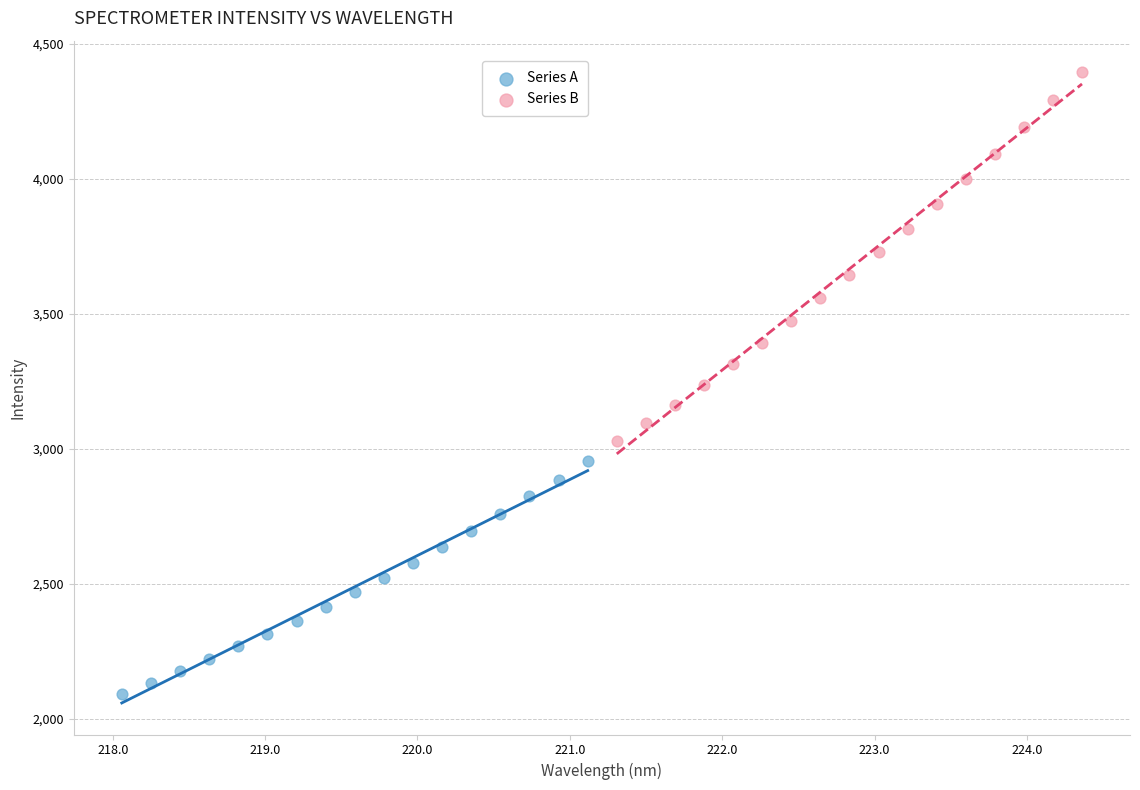

Which series has the largest Y range (max minus min)?

Series B